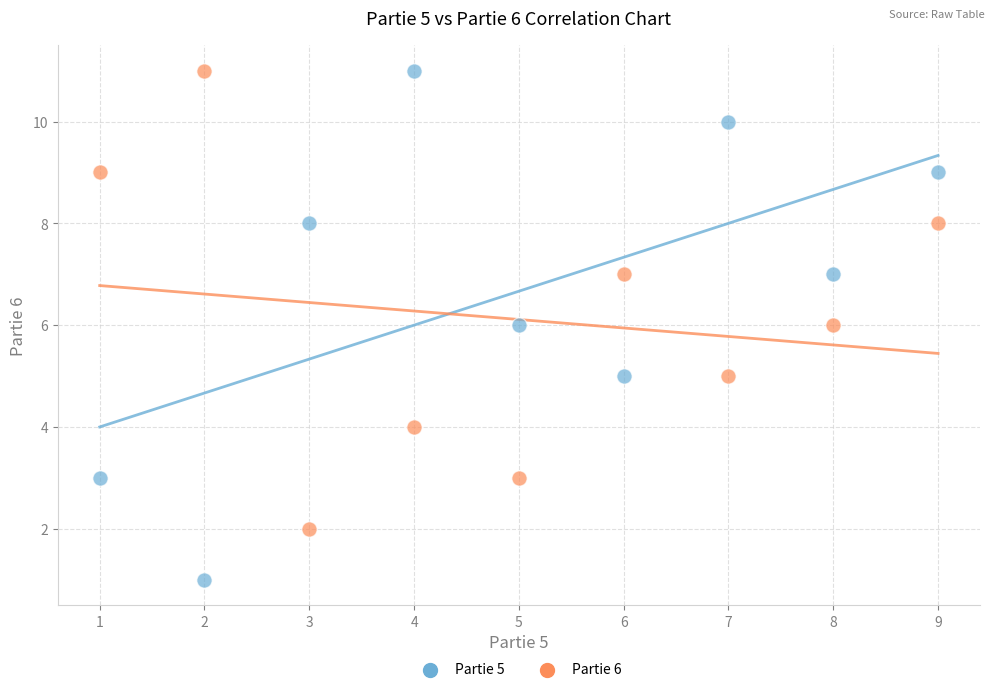

Which series has the largest Y range (max minus min)?

Partie 5